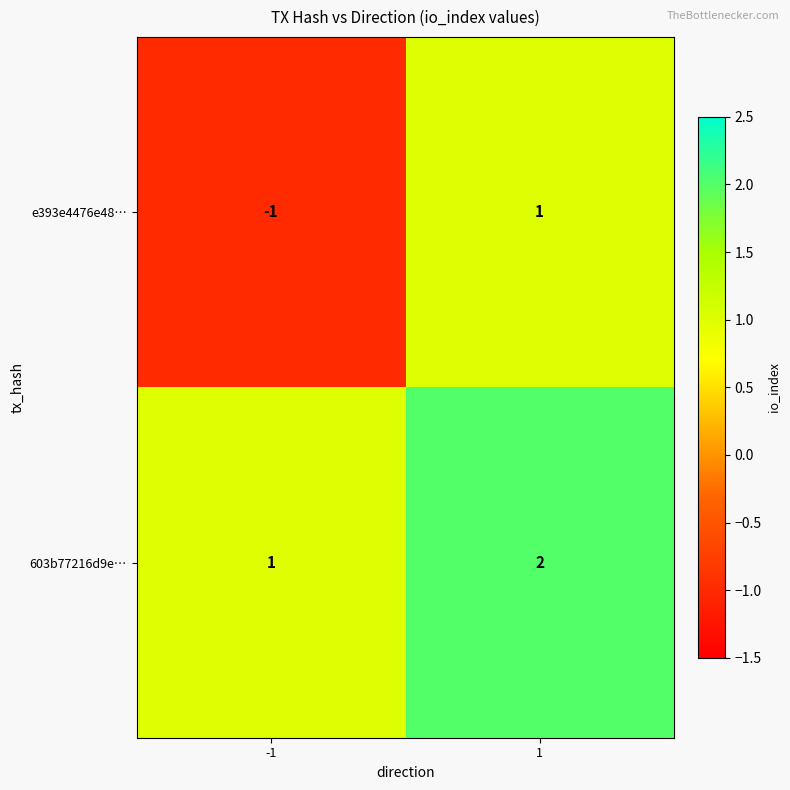

Between -1 and 1, which series saw the biggest shift?

e393e4476e48…